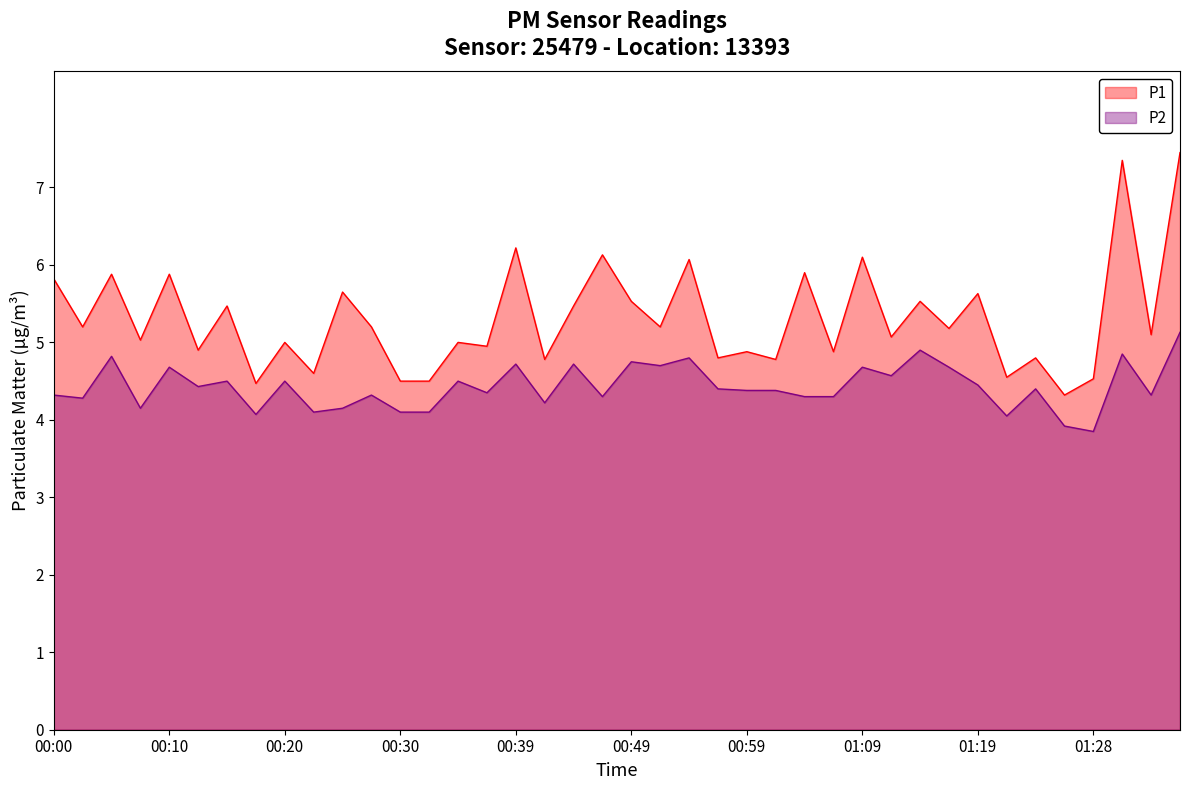

True or false: P1 has more than 2 interior local peaks.

True